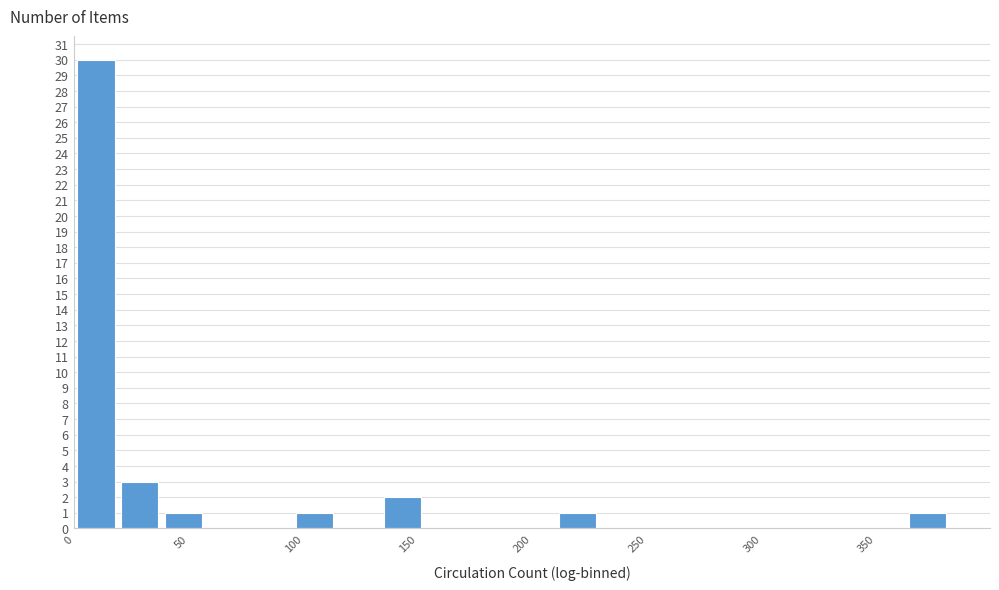

Around what value on the x-axis is the tallest bar? Give the approximate position of its centre, as read against the axis.

10